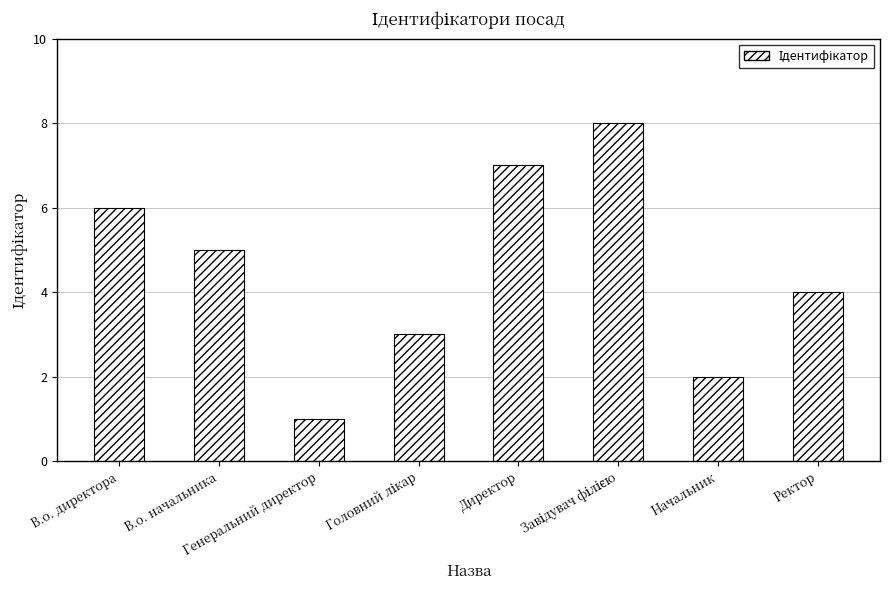

What is the difference between the second highest and second lowest values?

5